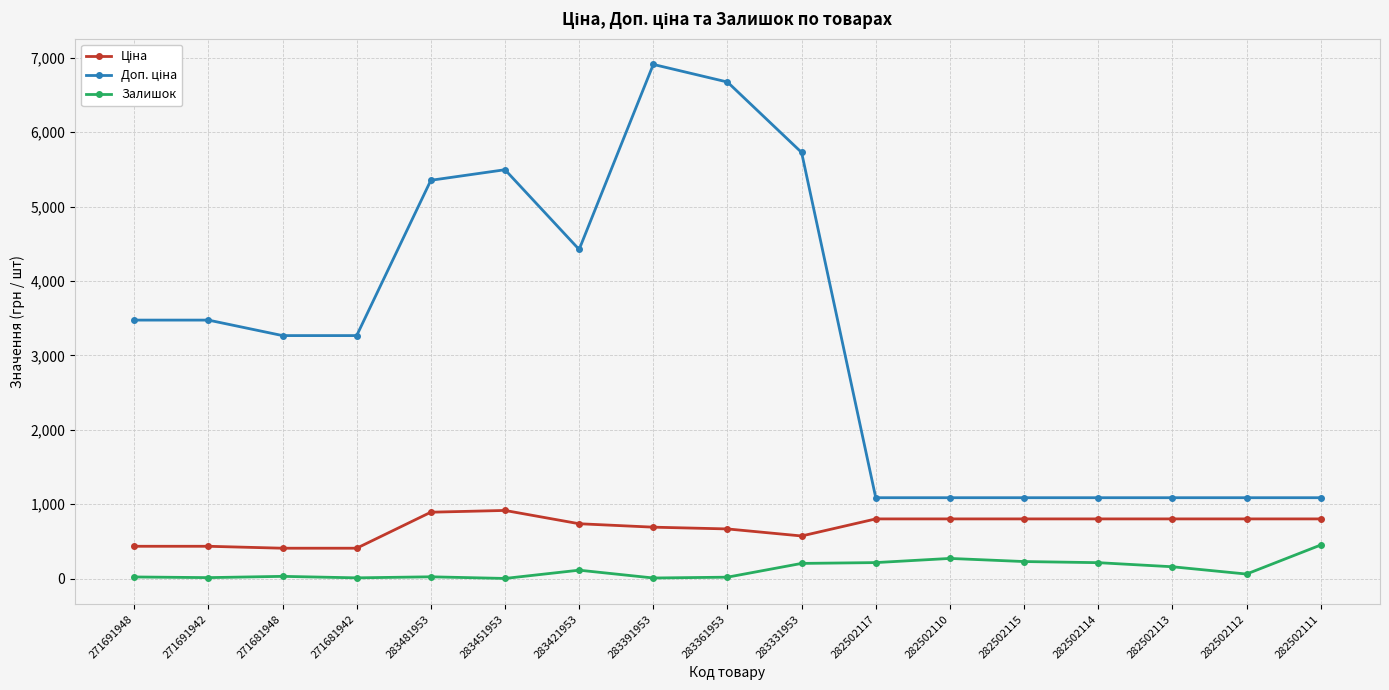

At how many categories does at least one series exceed 2288?

10